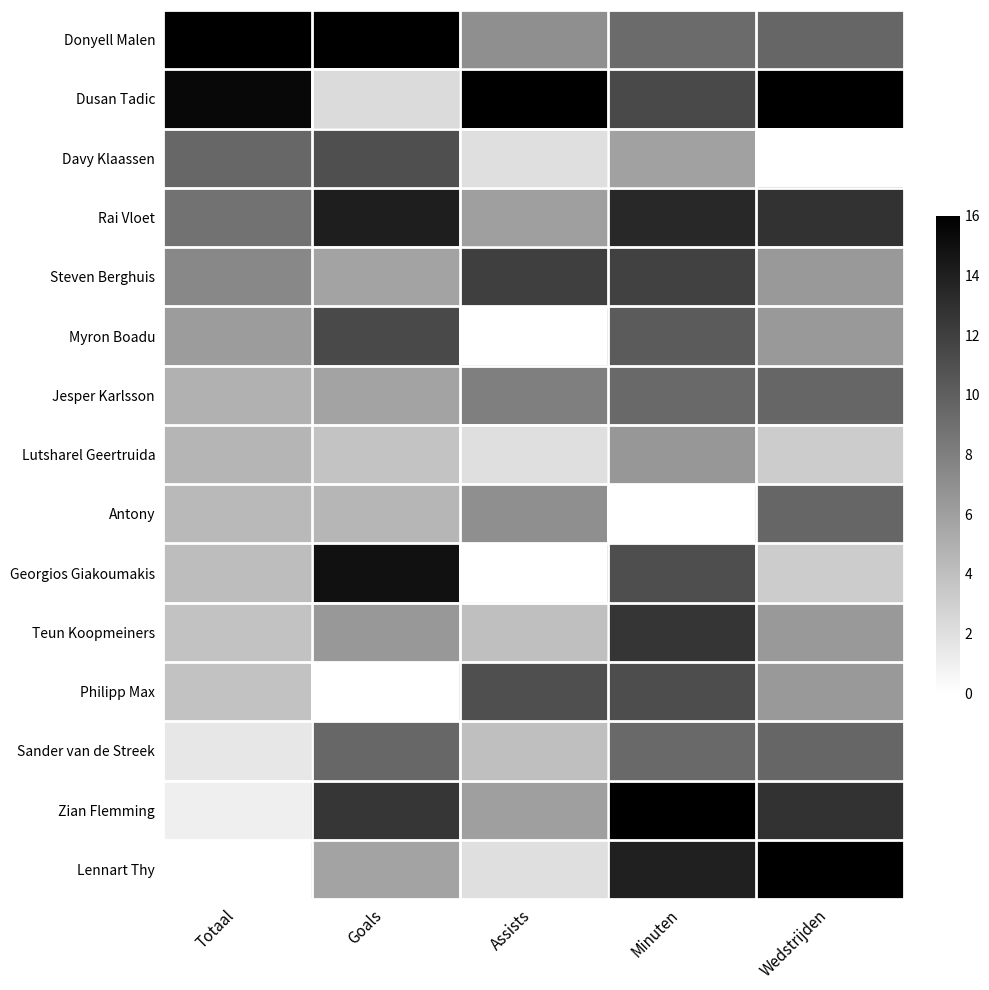

Reading left to right, list all the values displayed in this chart.

Donyell Malen: Totaal=16.0	Goals=16.0	Assists=7.0	Minuten=9.3	Wedstrijden=9.6
Dusan Tadic: Totaal=15.5	Goals=2.3	Assists=16.0	Minuten=11.3	Wedstrijden=16.0
Davy Klaassen: Totaal=9.5	Goals=11.0	Assists=2.0	Minuten=5.9	Wedstrijden=0.0
Rai Vloet: Totaal=8.8	Goals=14.1	Assists=6.0	Minuten=13.5	Wedstrijden=12.8
Steven Berghuis: Totaal=7.5	Goals=5.7	Assists=12.0	Minuten=11.9	Wedstrijden=6.4
Myron Boadu: Totaal=6.2	Goals=11.4	Assists=0.0	Minuten=10.3	Wedstrijden=6.4
Jesper Karlsson: Totaal=4.9	Goals=5.7	Assists=8.0	Minuten=9.4	Wedstrijden=9.6
Lutsharel Geertruida: Totaal=4.6	Goals=3.8	Assists=2.0	Minuten=6.5	Wedstrijden=3.2
Antony: Totaal=4.4	Goals=4.6	Assists=7.0	Minuten=0.0	Wedstrijden=9.6
Georgios Giakoumakis: Totaal=4.1	Goals=14.9	Assists=0.0	Minuten=11.1	Wedstrijden=3.2
Teun Koopmeiners: Totaal=3.9	Goals=6.5	Assists=4.0	Minuten=12.6	Wedstrijden=6.4
Philipp Max: Totaal=3.9	Goals=0.0	Assists=11.0	Minuten=11.2	Wedstrijden=6.4
Sander van de Streek: Totaal=1.5	Goals=9.5	Assists=4.0	Minuten=9.4	Wedstrijden=9.6
Zian Flemming: Totaal=1.0	Goals=12.6	Assists=6.0	Minuten=16.0	Wedstrijden=12.8
Lennart Thy: Totaal=0.0	Goals=5.7	Assists=2.0	Minuten=13.9	Wedstrijden=16.0